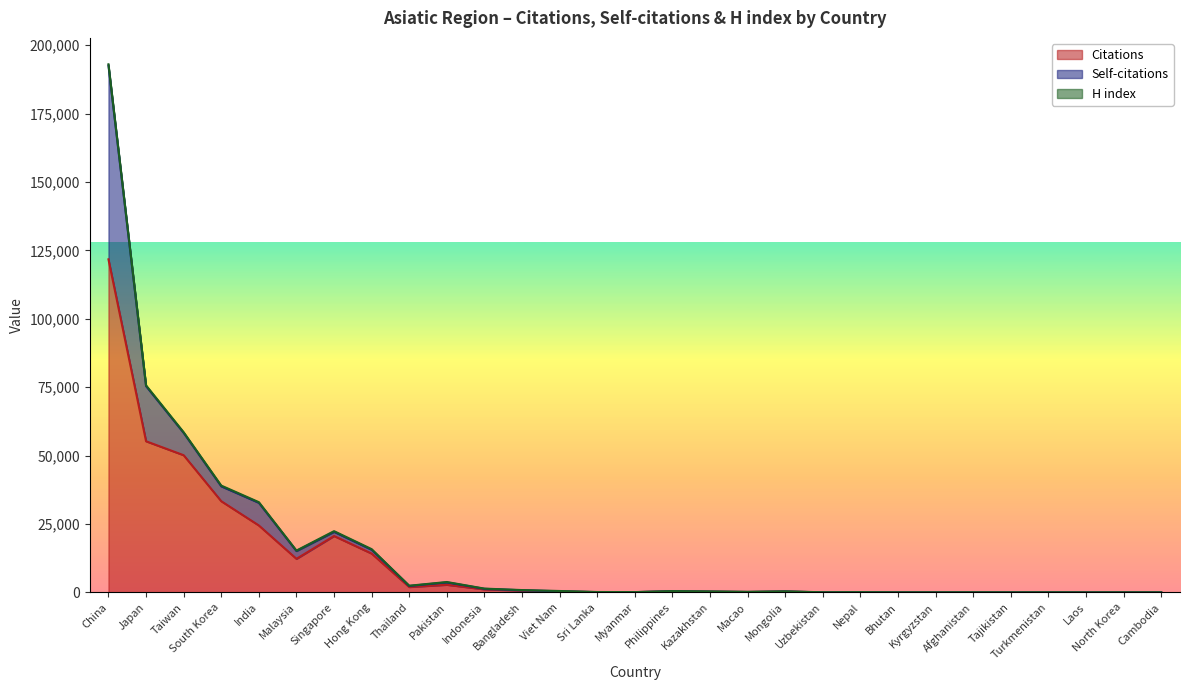

List the labels in order of Self-citations value, smallest first.

Myanmar, Bhutan, Kyrgyzstan, Laos, Cambodia, Tajikistan, North Korea, Afghanistan, Uzbekistan, Turkmenistan, Nepal, Sri Lanka, Macao, Kazakhstan, Mongolia, Philippines, Viet Nam, Bangladesh, Indonesia, Thailand, Pakistan, Hong Kong, Singapore, Malaysia, South Korea, Taiwan, India, Japan, China